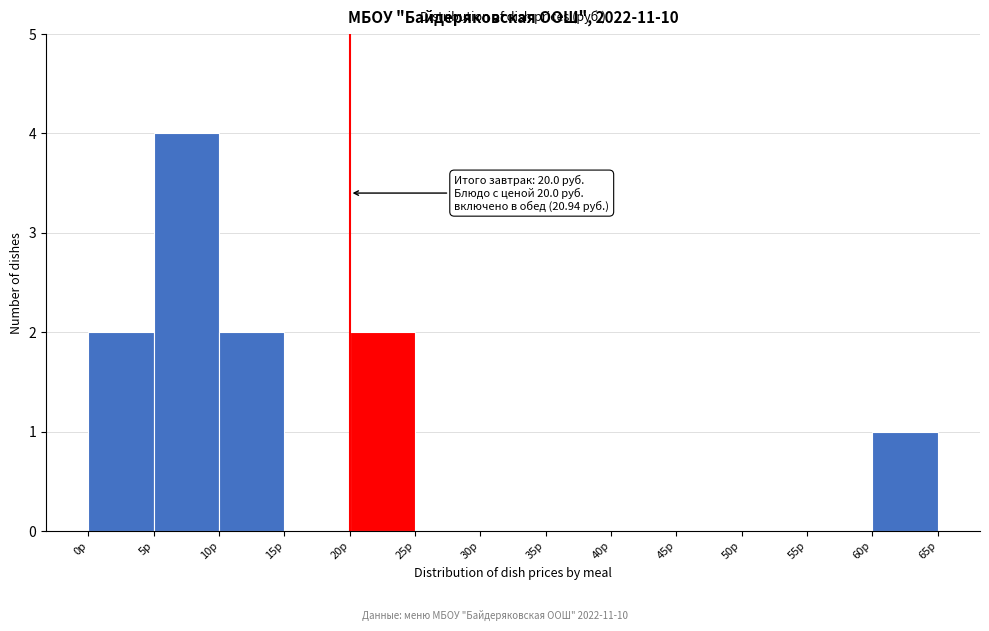

Which range on the x-axis has the tallest bar?

5 to 10